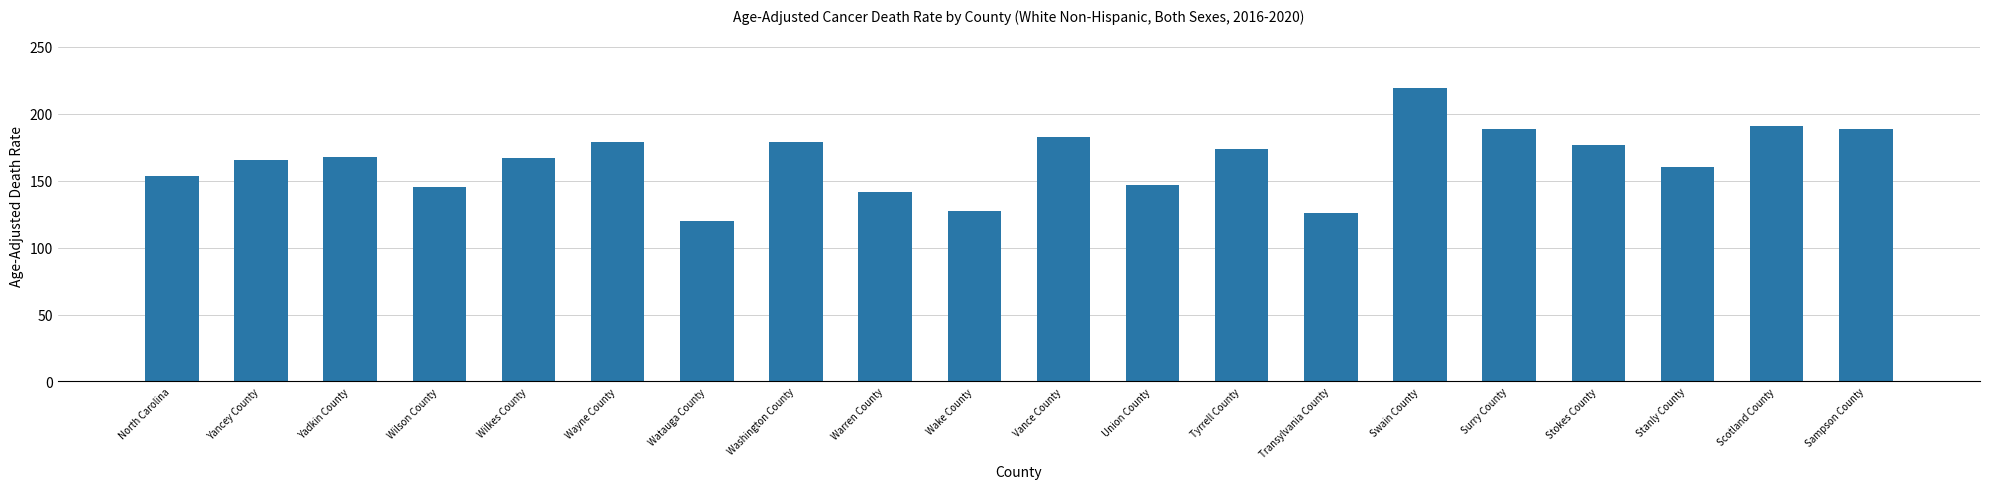

What is the label of the 8th bar from the left?

Washington County